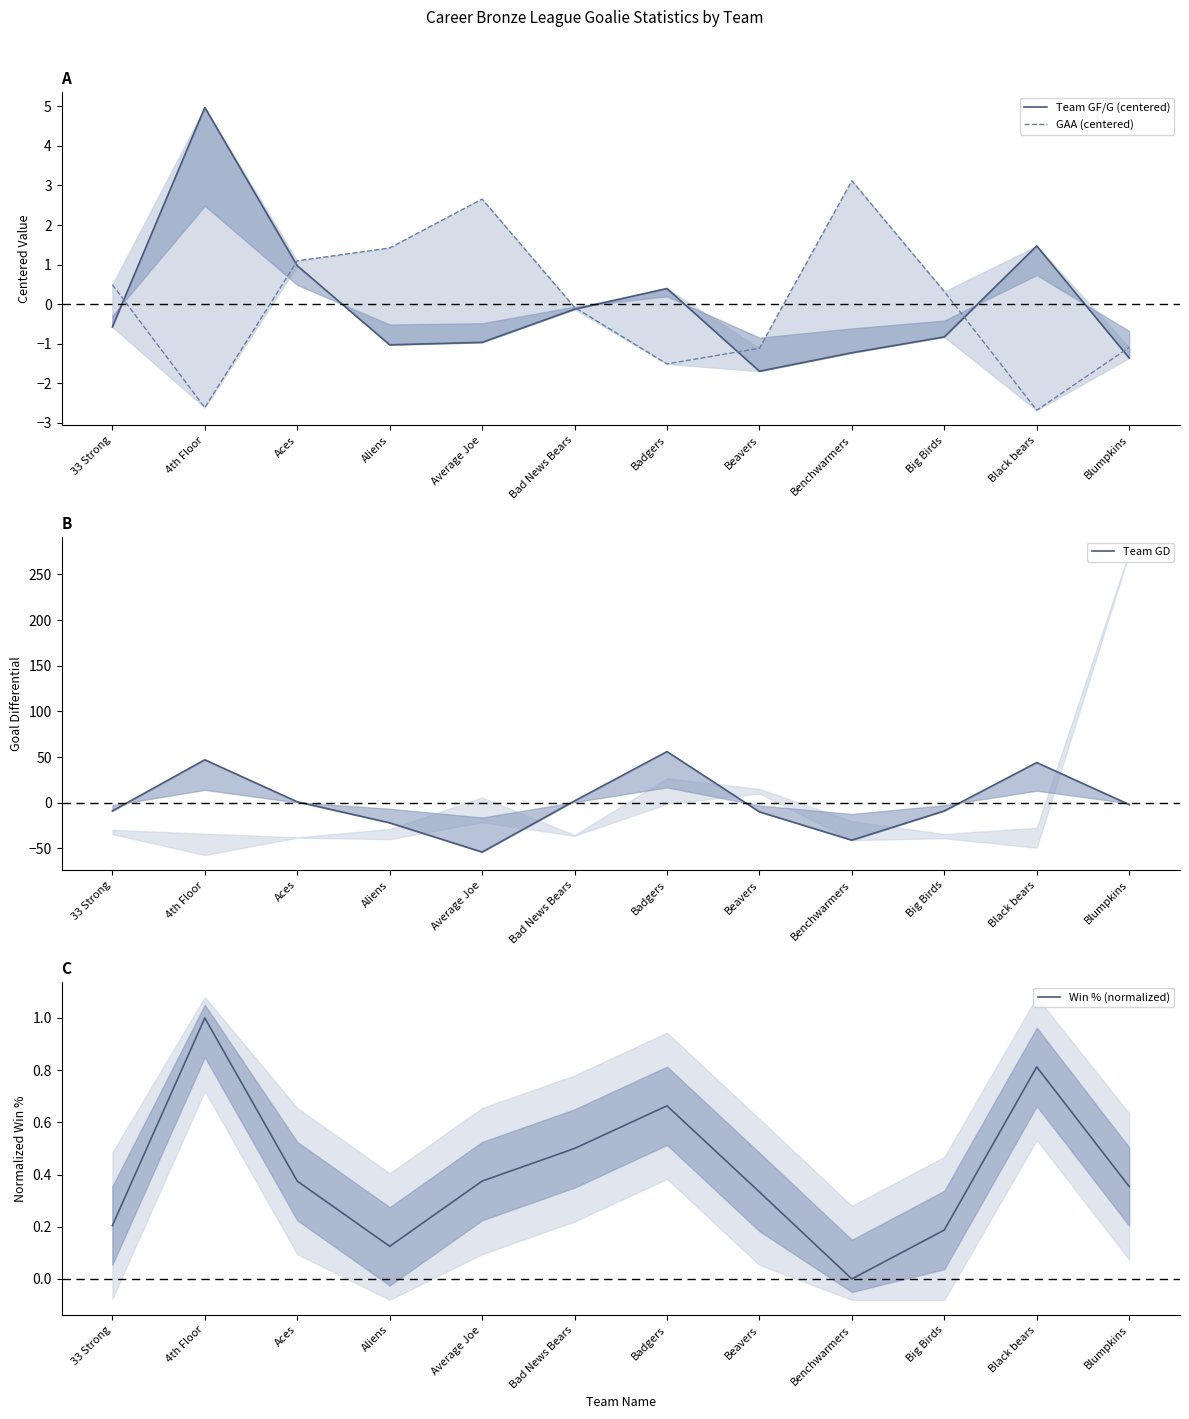

What position from the right is Badgers?

6